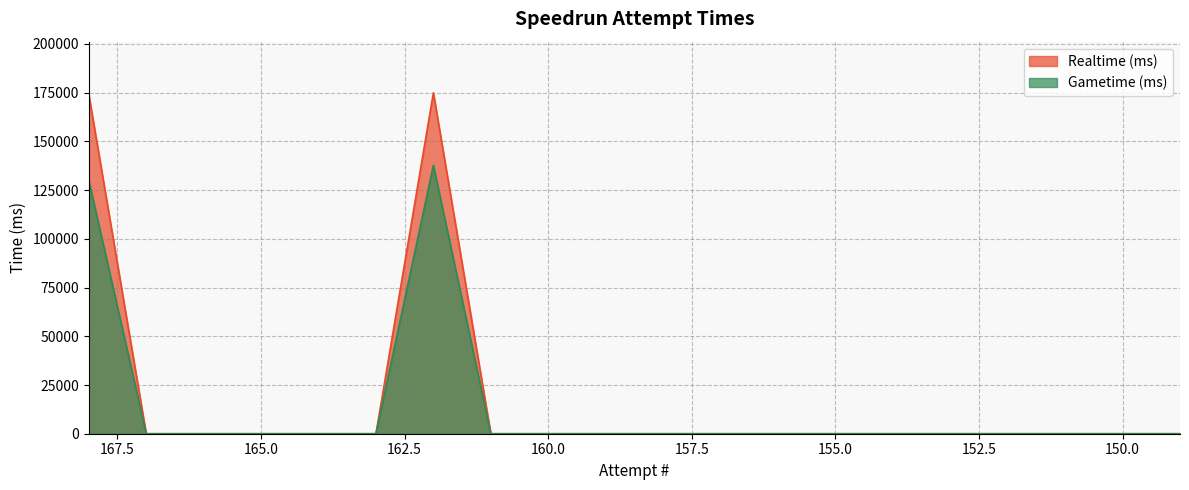

Rank the categories by Gametime (ms) value from highest to lowest.

162, 168, 167, 166, 165, 164, 163, 161, 160, 159, 158, 157, 156, 155, 154, 153, 152, 151, 150, 149